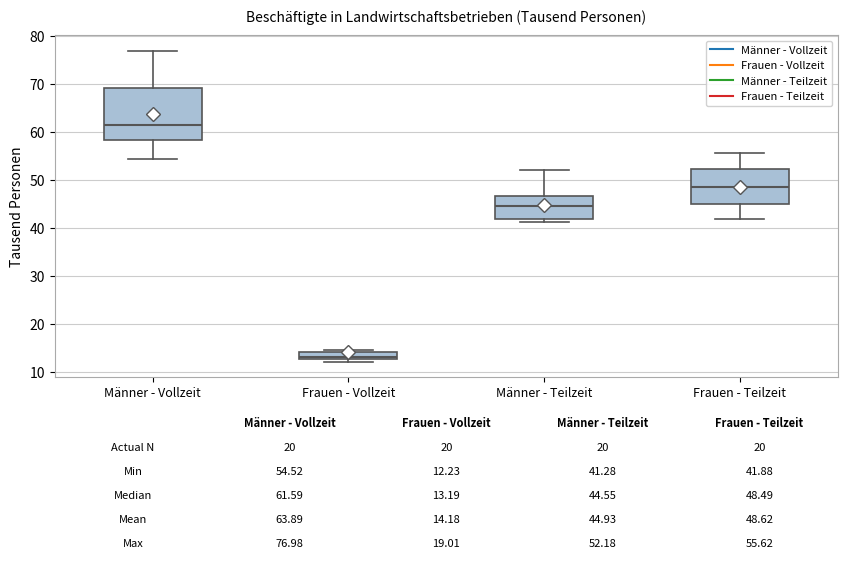

Which box's median line is the highest?

Männer - Vollzeit